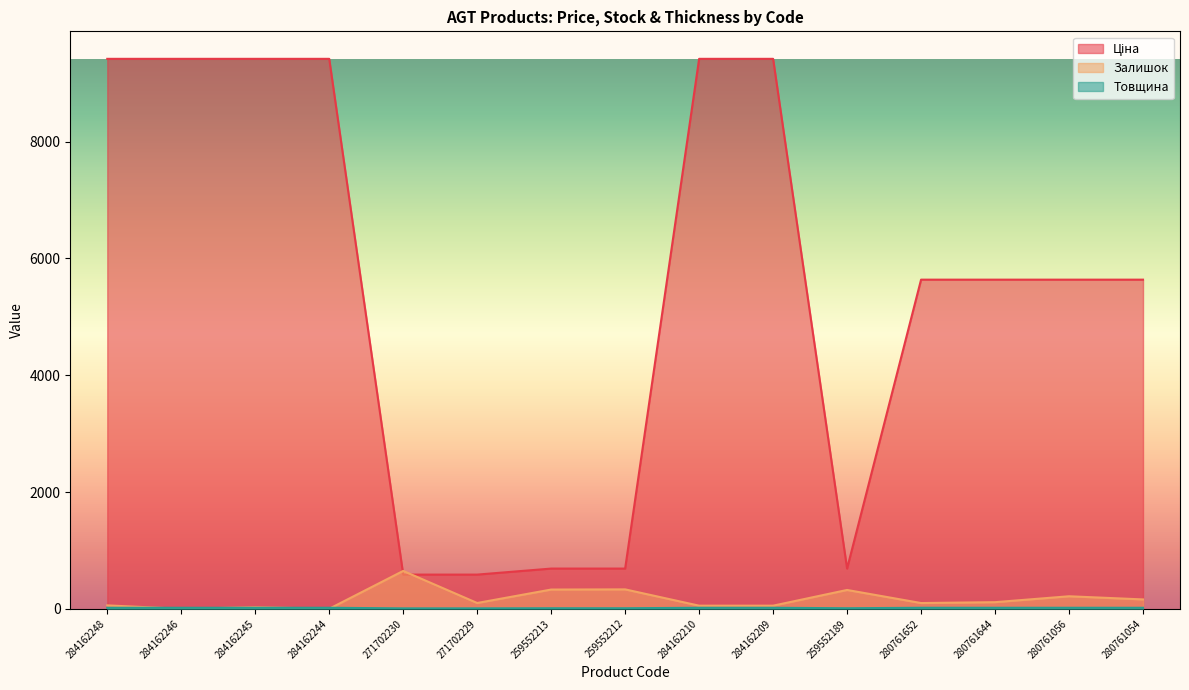

Rank the series by their maximum value, from highest to lowest.

Ціна, Залишок, Товщина